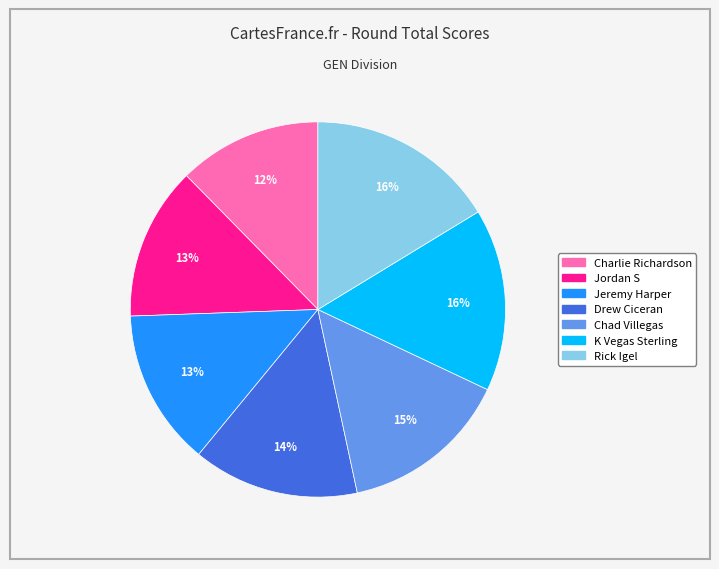

How many segments does this pie chart have?

7